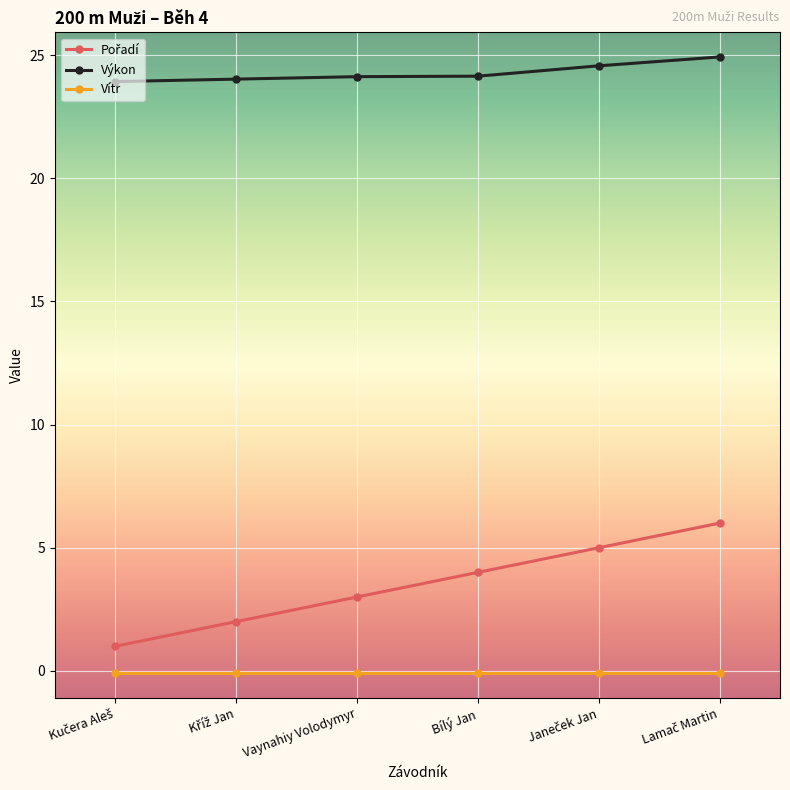

Is it true that Výkon equals 24.1 at Bílý Jan?

True